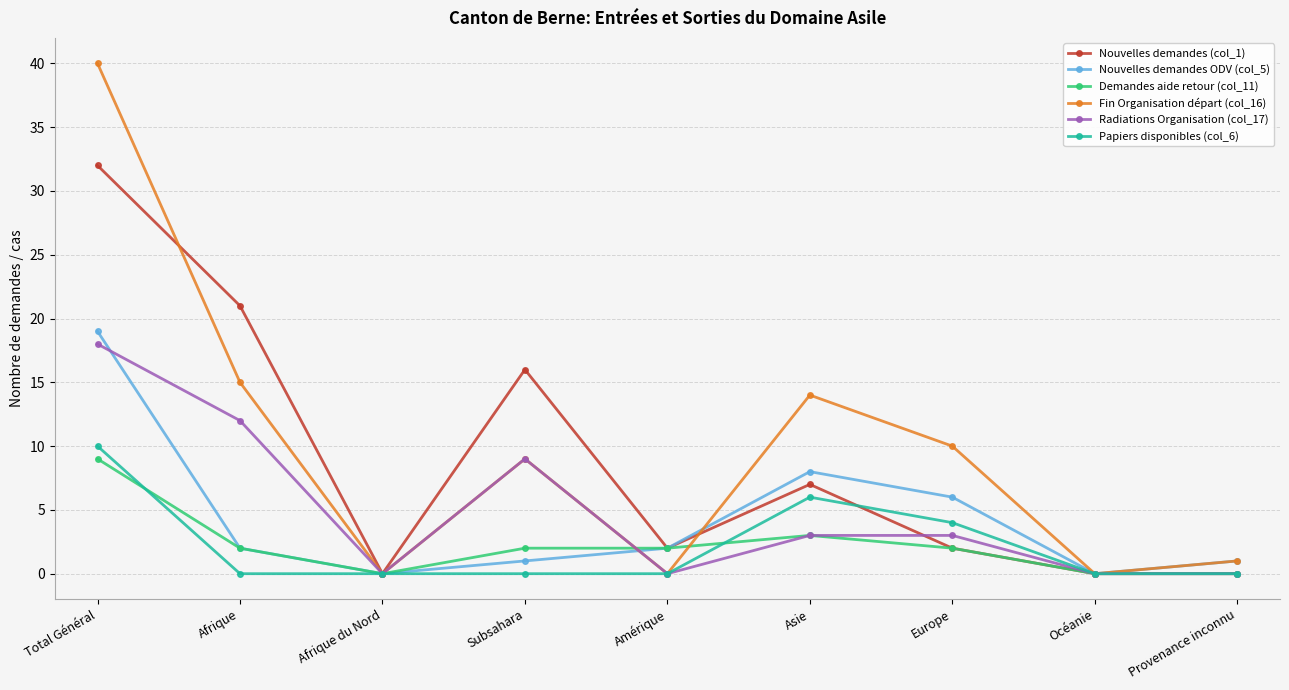

What is the value of the Radiations Organisation (col_17) point at the 1st from the left?

18